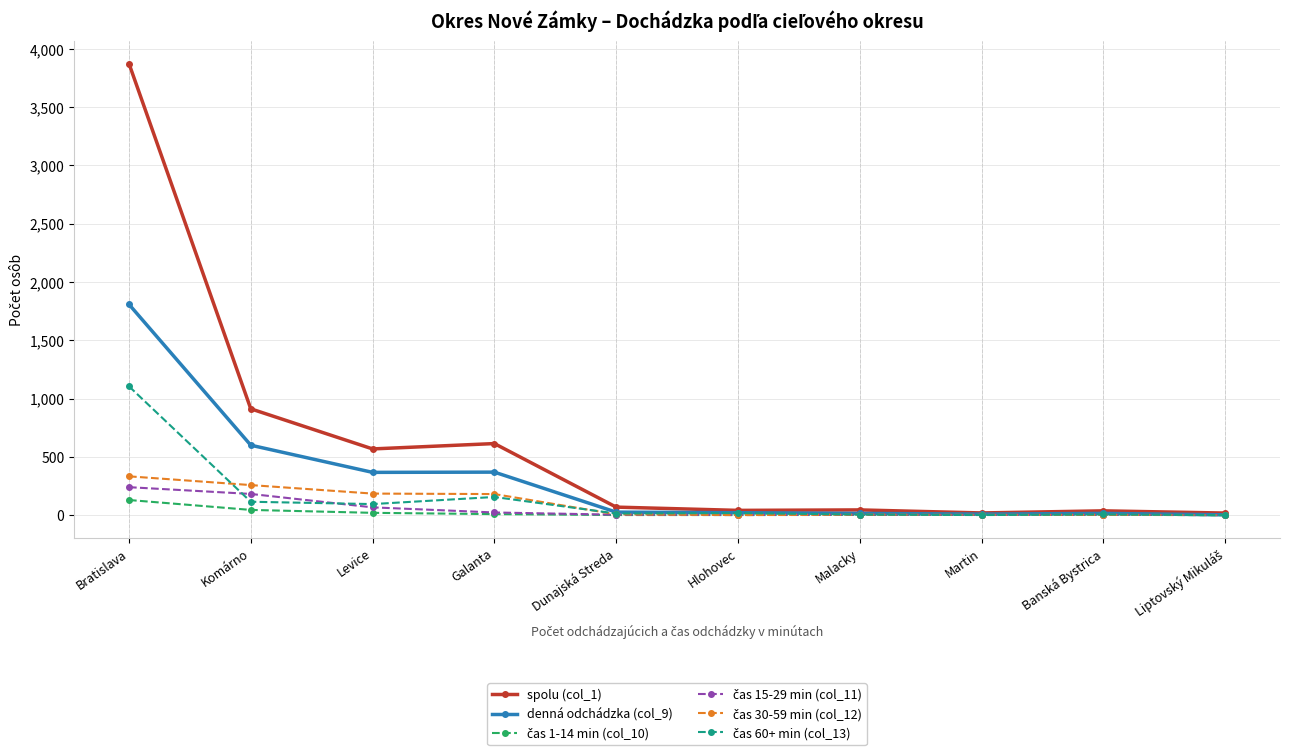

Which series has the largest range (max minus min)?

spolu (col_1)